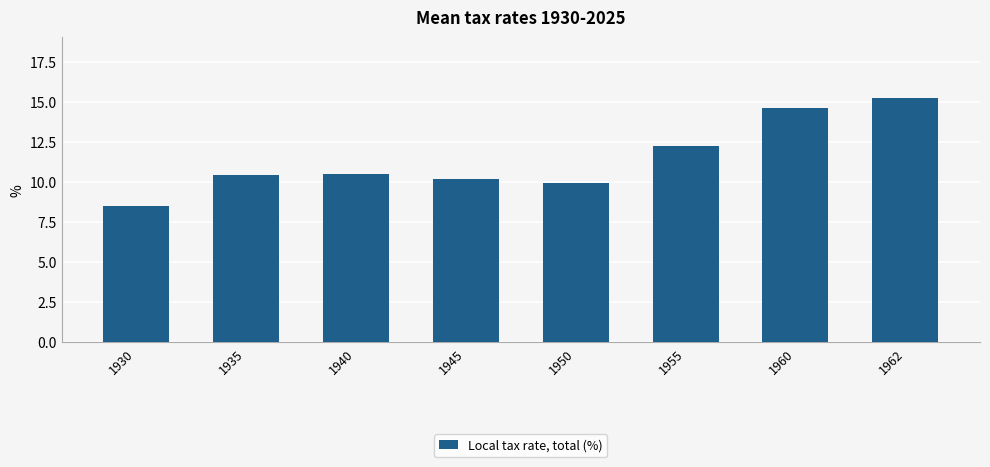

Reading right to left, extract all data points from this chart.

1962=15.2	1960=14.6	1955=12.2	1950=10.0	1945=10.2	1940=10.5	1935=10.5	1930=8.5